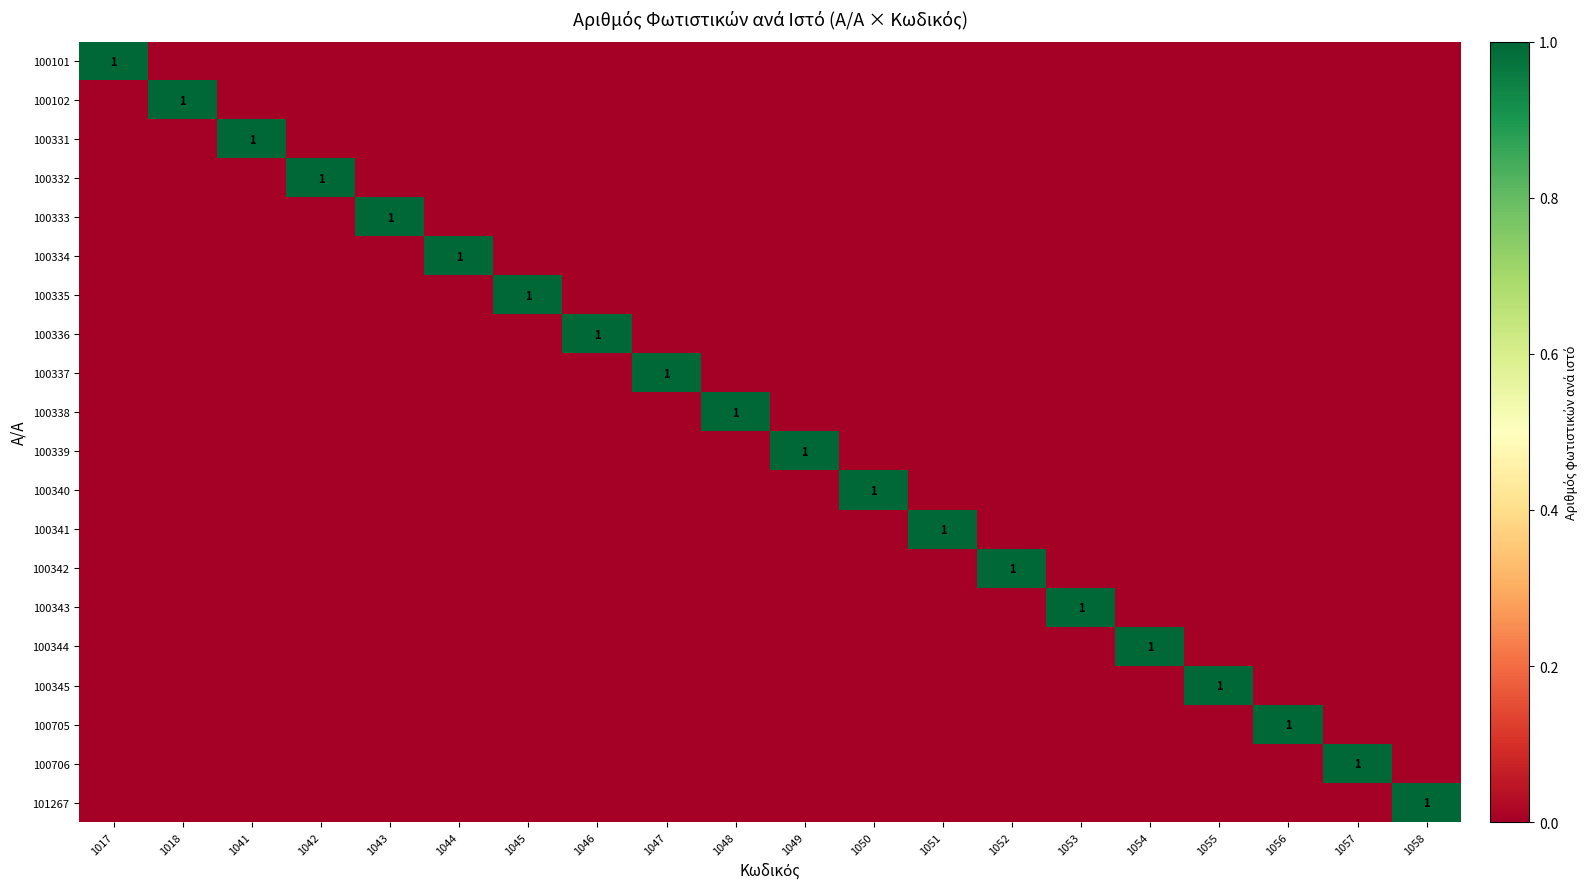

Is it true that 100332 equals 2 at 1042?

False